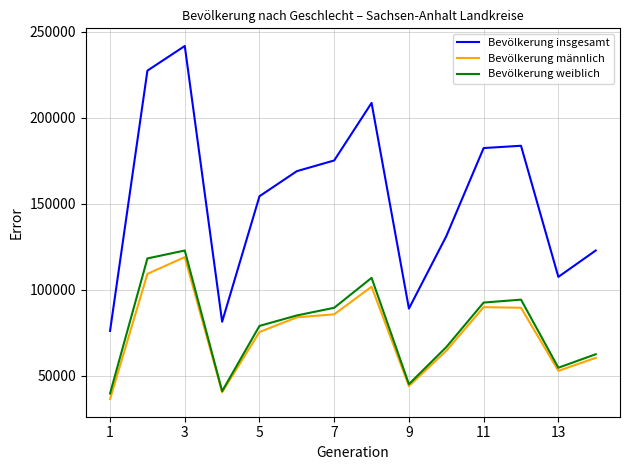

Does the chart have visible grid lines?

Yes